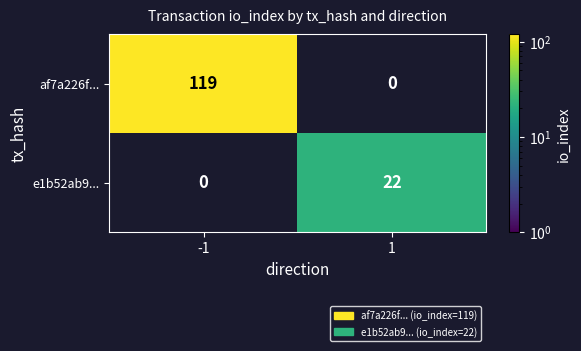

Rank the series at -1 from lowest to highest value.

e1b52ab9..., af7a226f...